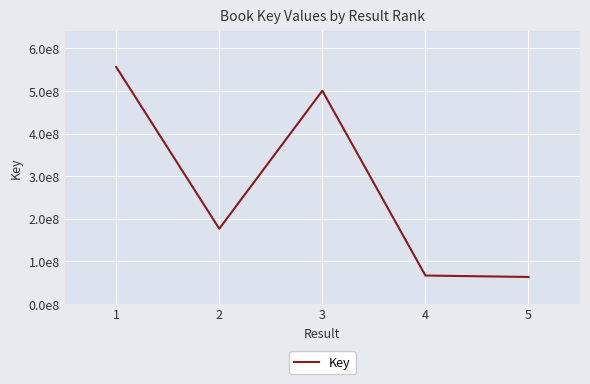

How many points are lower than both their immediate neighbors (excluding endpoints)?

1